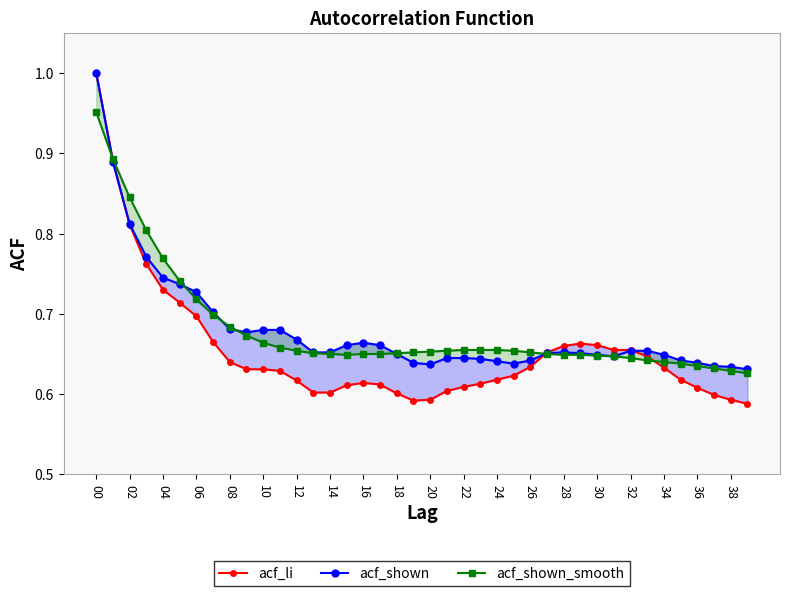

What is the smallest value displayed?

0.6